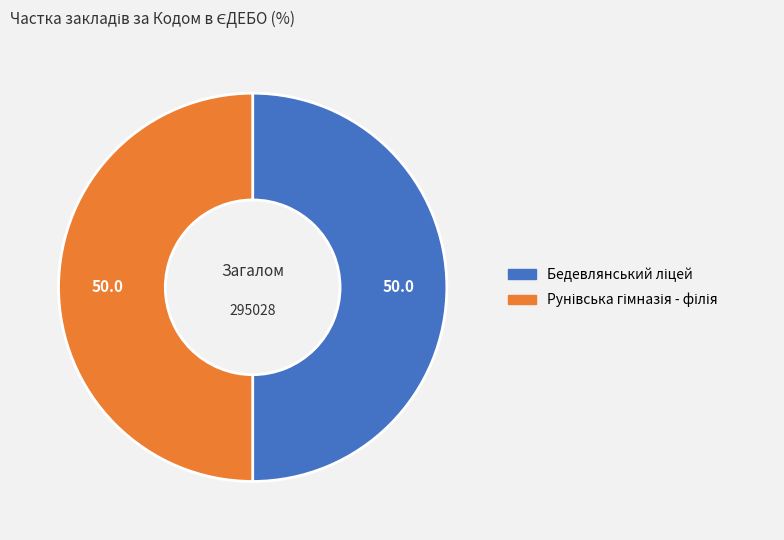

What portion of the pie excludes Бедевлянський ліцей?

50.0%